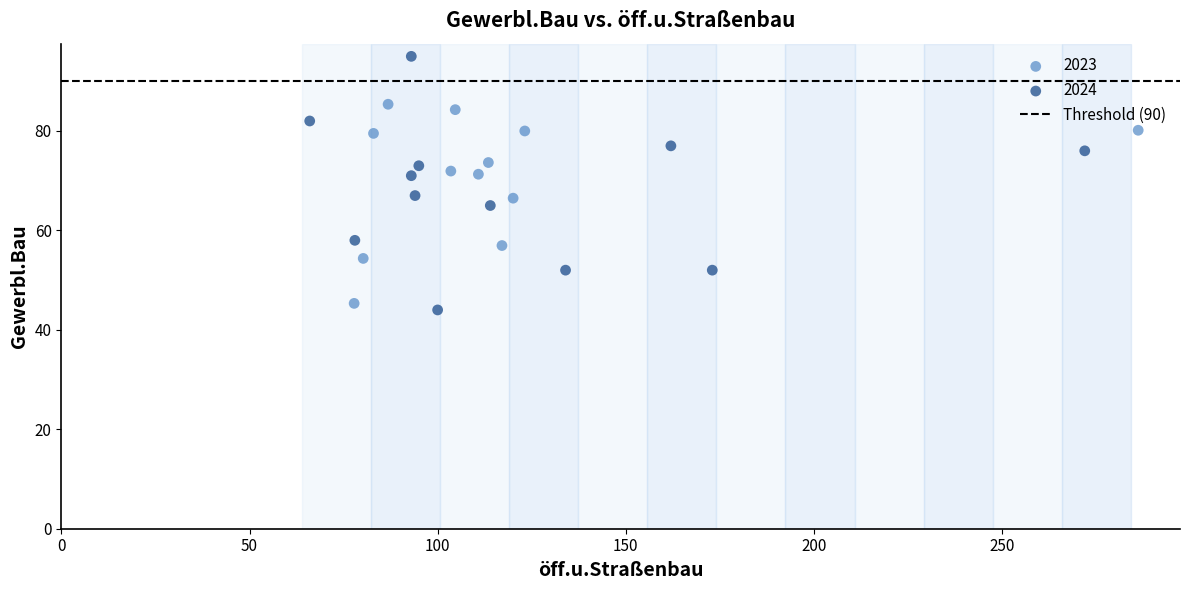

Which series has the largest Y range (max minus min)?

2024